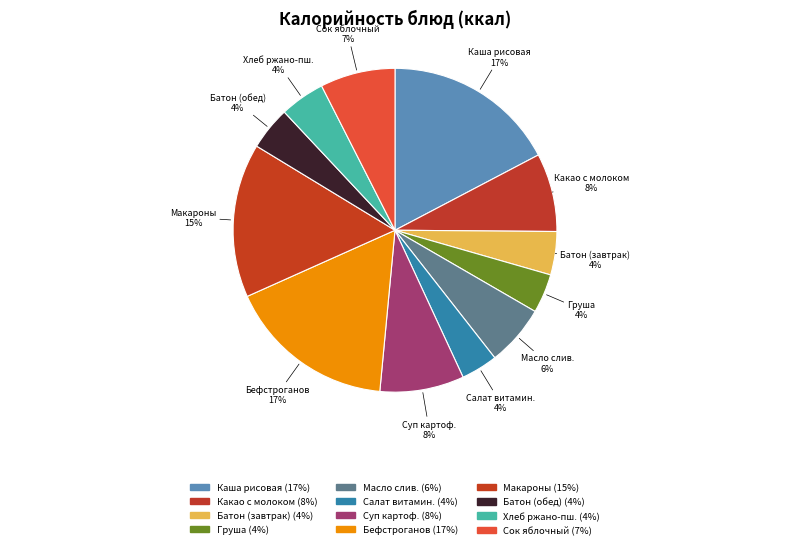

To the nearest percent, what is the average slice percentage?

8%